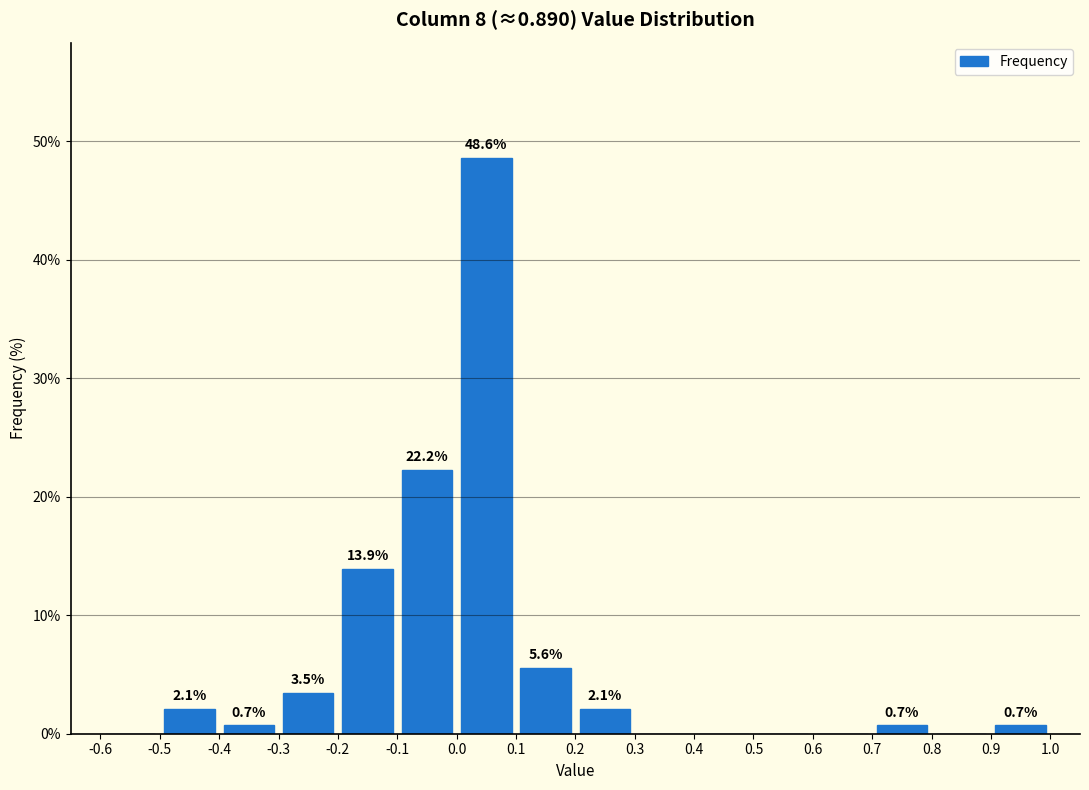

Which range on the x-axis has the tallest bar?

0.0 to 0.1